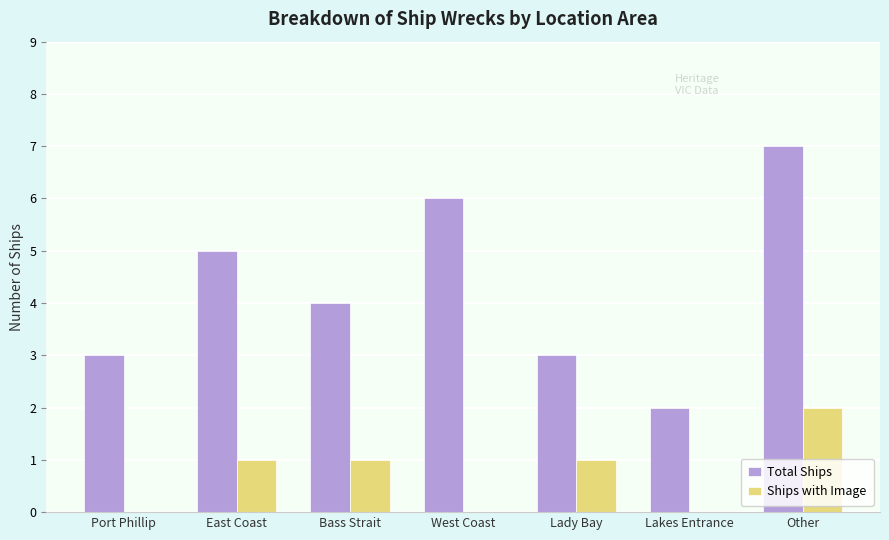

What is the maximum value shown in the chart?

7